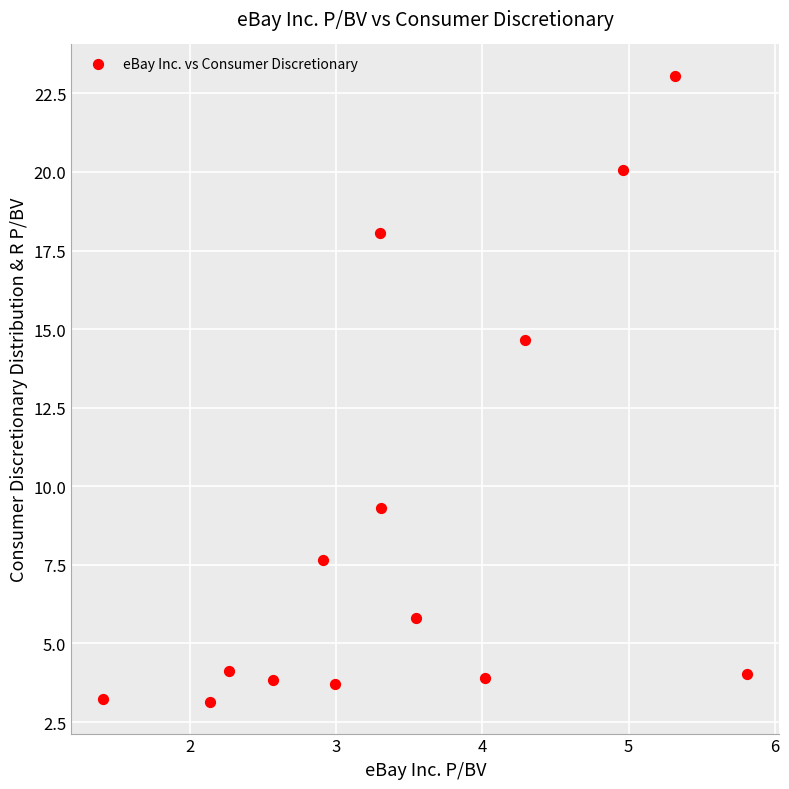

What is the range of Y values (max minus min)?

19.9